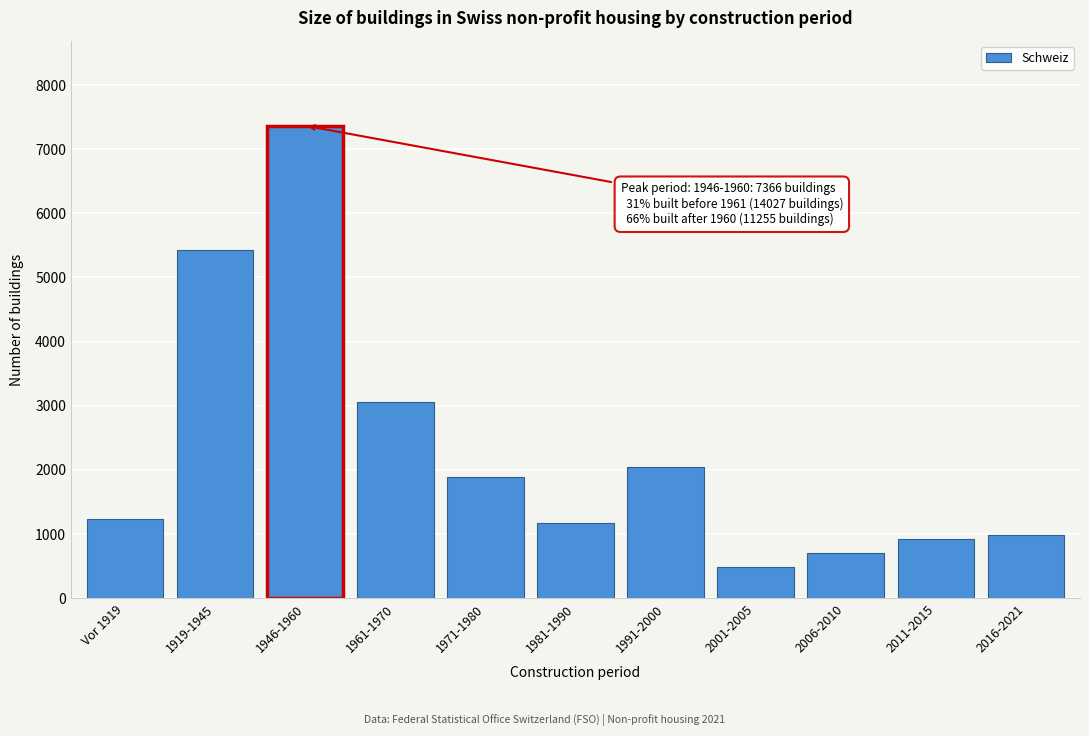

Reading right to left, list all the values displayed in this chart.

2016-2021=990	2011-2015=927	2006-2010=702	2001-2005=479	1991-2000=2046	1981-1990=1172	1971-1980=1887	1961-1970=3052	1946-1960=7366	1919-1945=5423	Vor 1919=1238